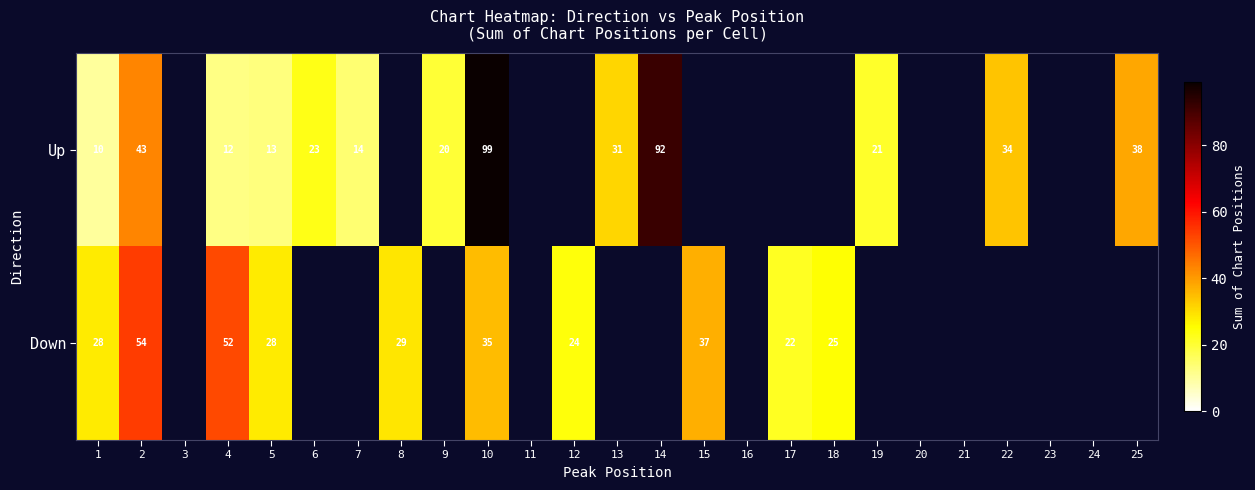

True or false: Up has a value of 2.8 at 4.

False